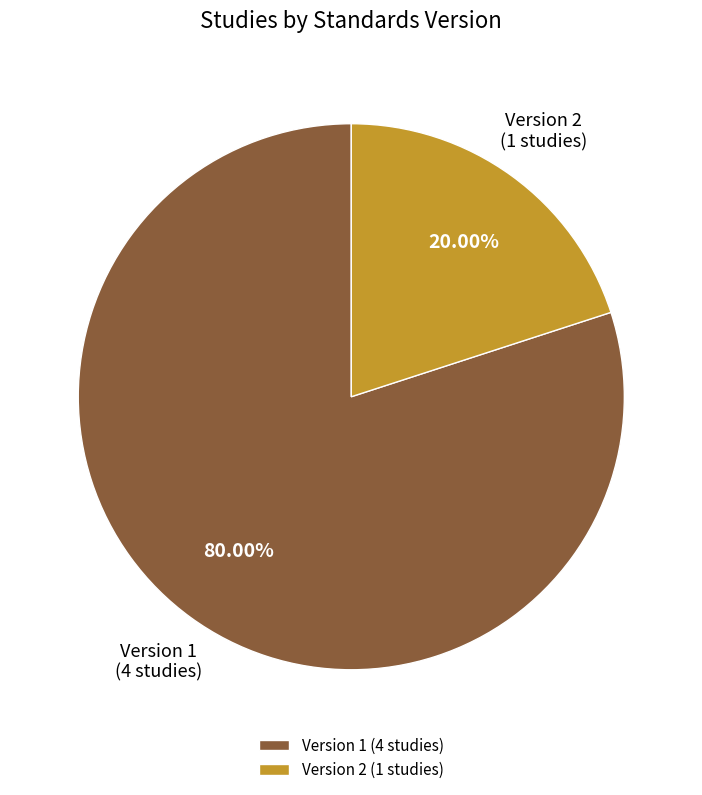

Is the sum of Version 1 and Version 2 greater than half?

Yes